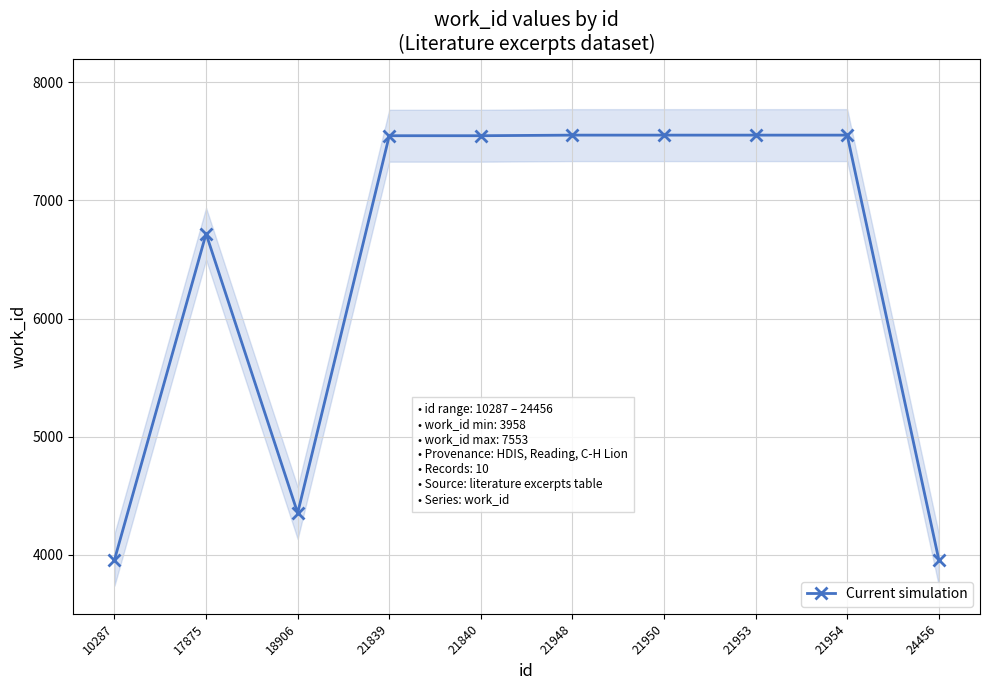

Approximately how many times larger is the value at 10287 compared to 21953?

0.5